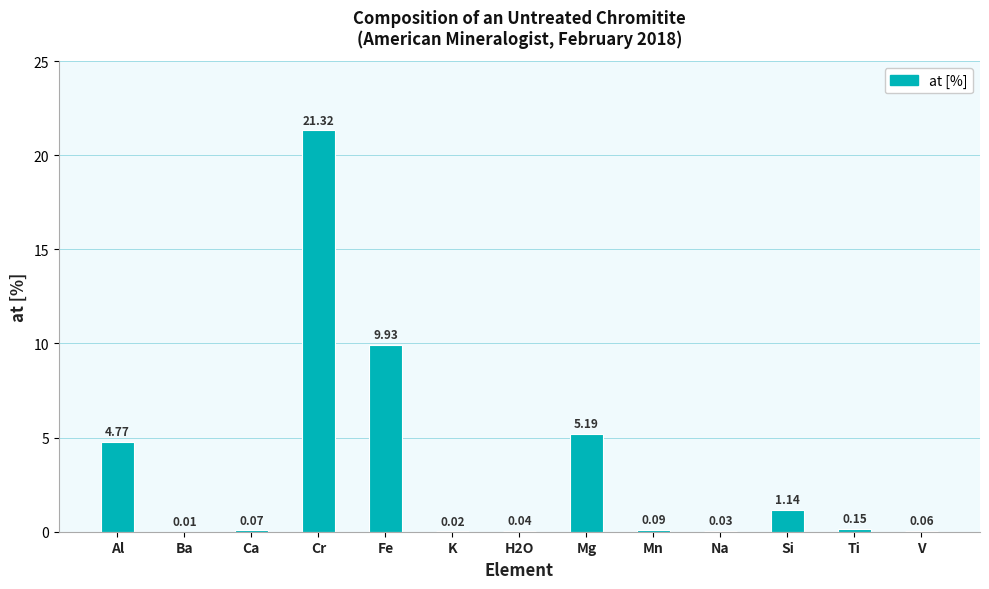

Where is the data nearest to the value 10?

Fe